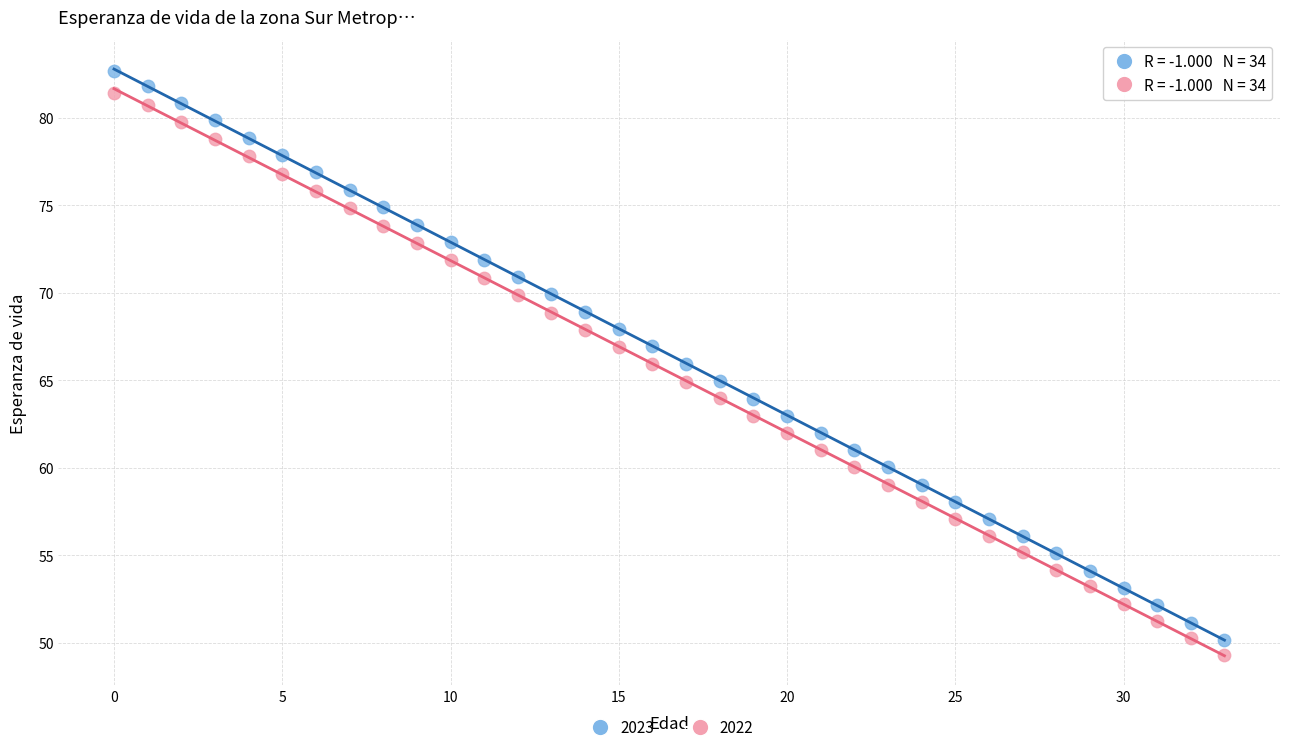

What are all the series names shown in the legend?

2023, 2022